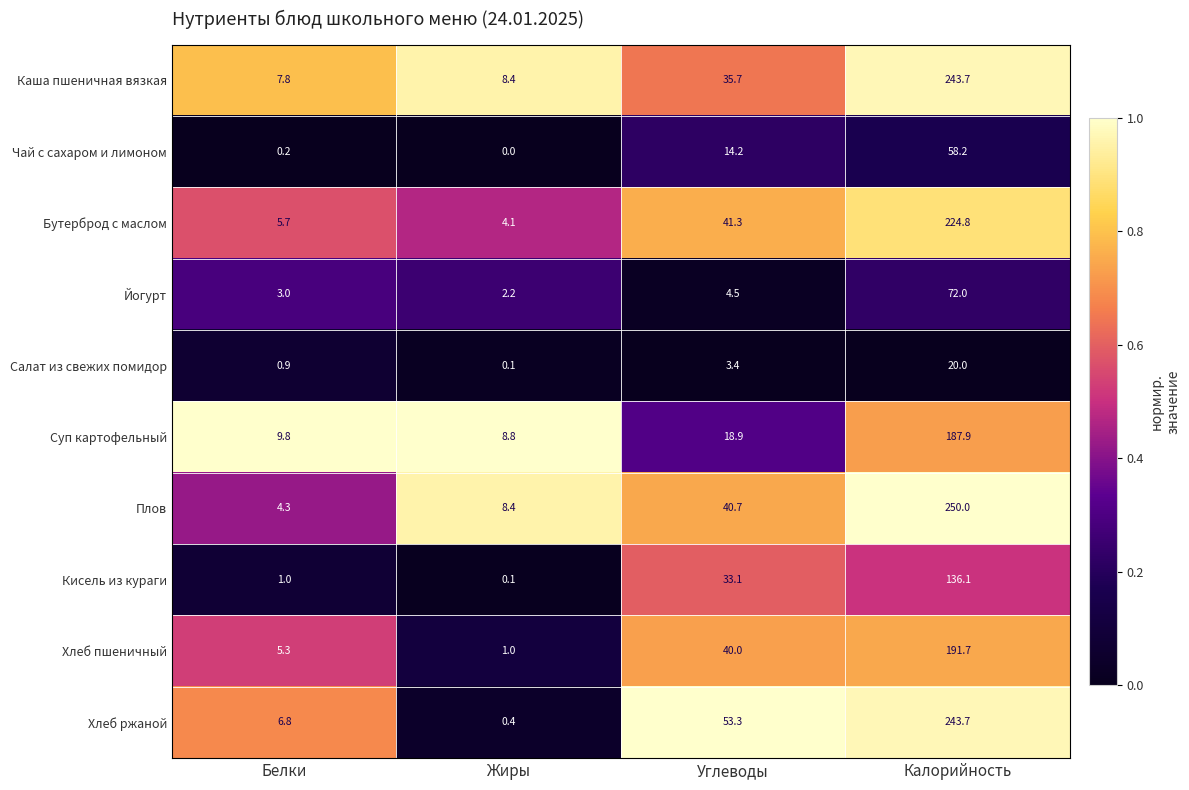

At how many categories does at least one series exceed 0?

4